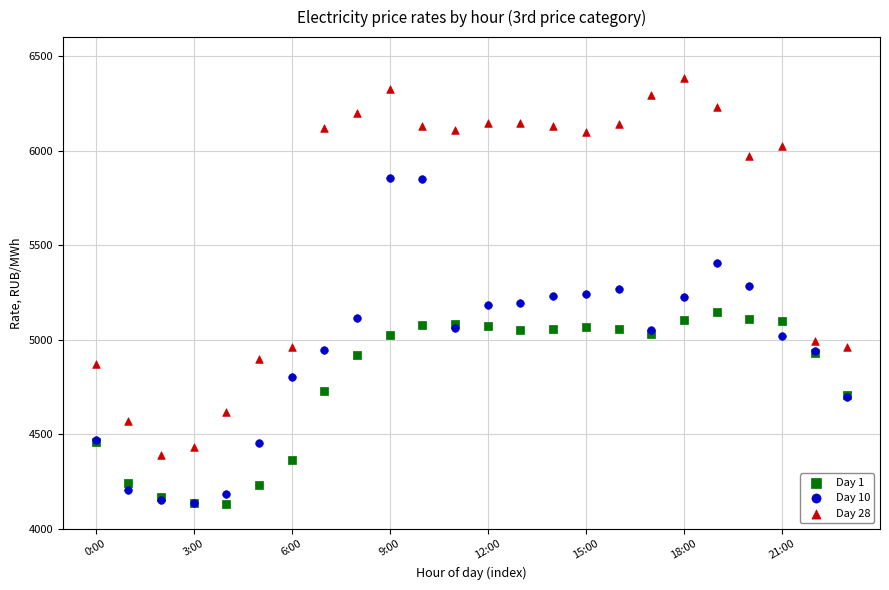

Which series has the widest spread of Y values?

Day 28